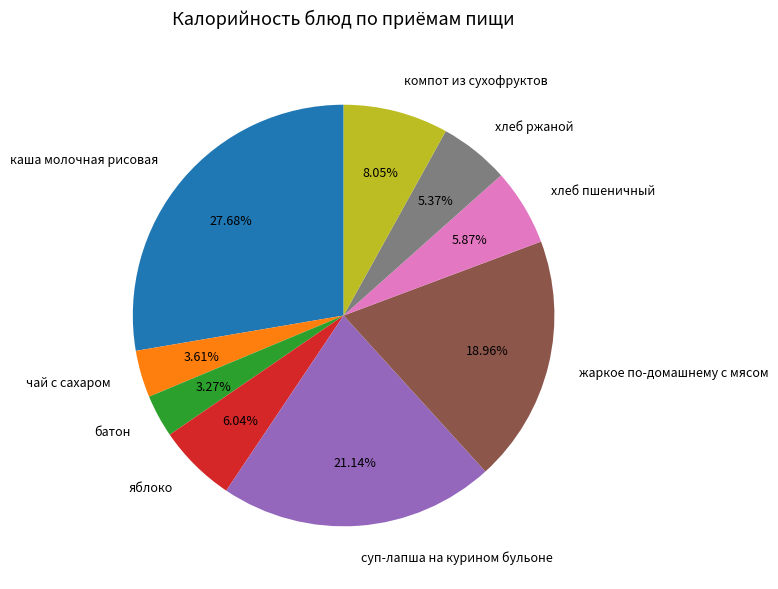

Approximately how many times larger is the value at жаркое по-домашнему с мясом compared to каша молочная рисовая?

0.7